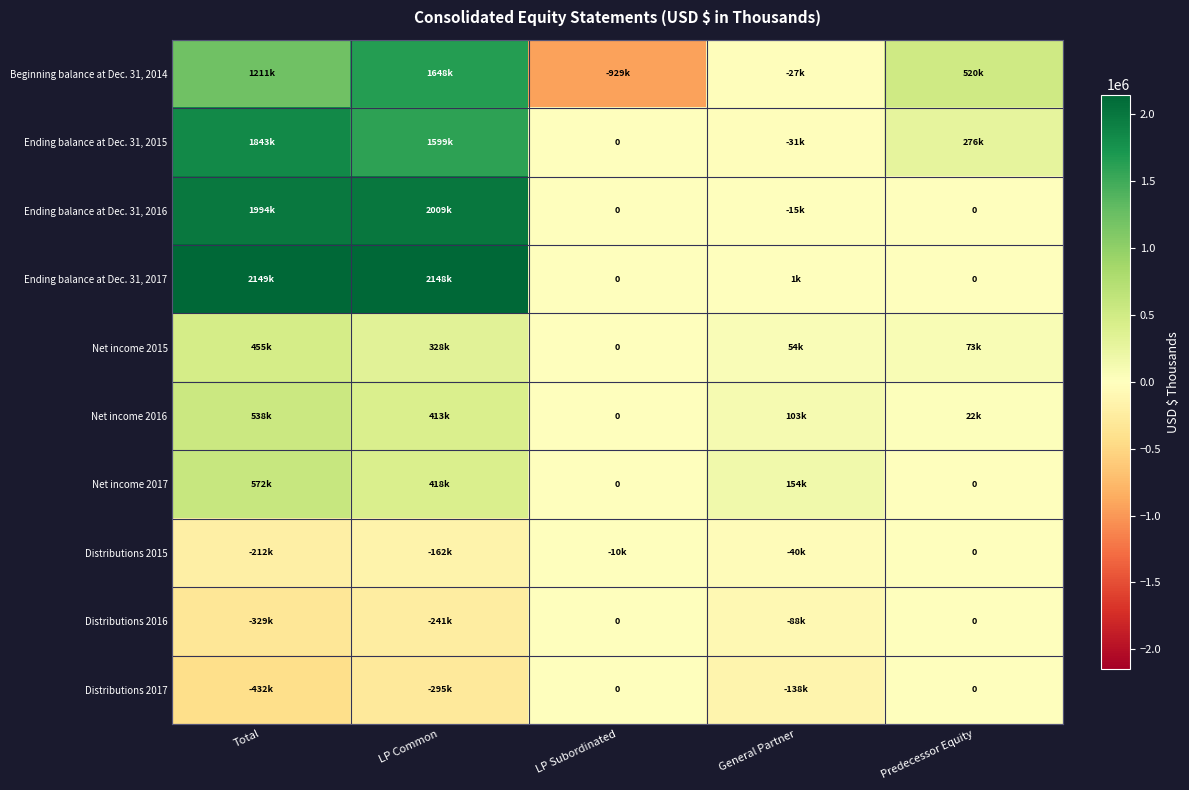

True or false: Distributions 2015 has a value of -109210 at Predecessor Equity.

False